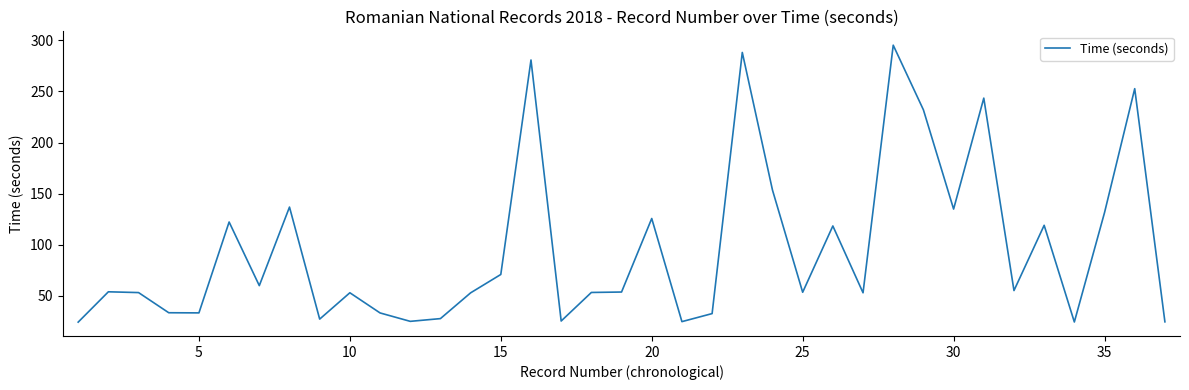

What is the smallest value displayed?

24.3